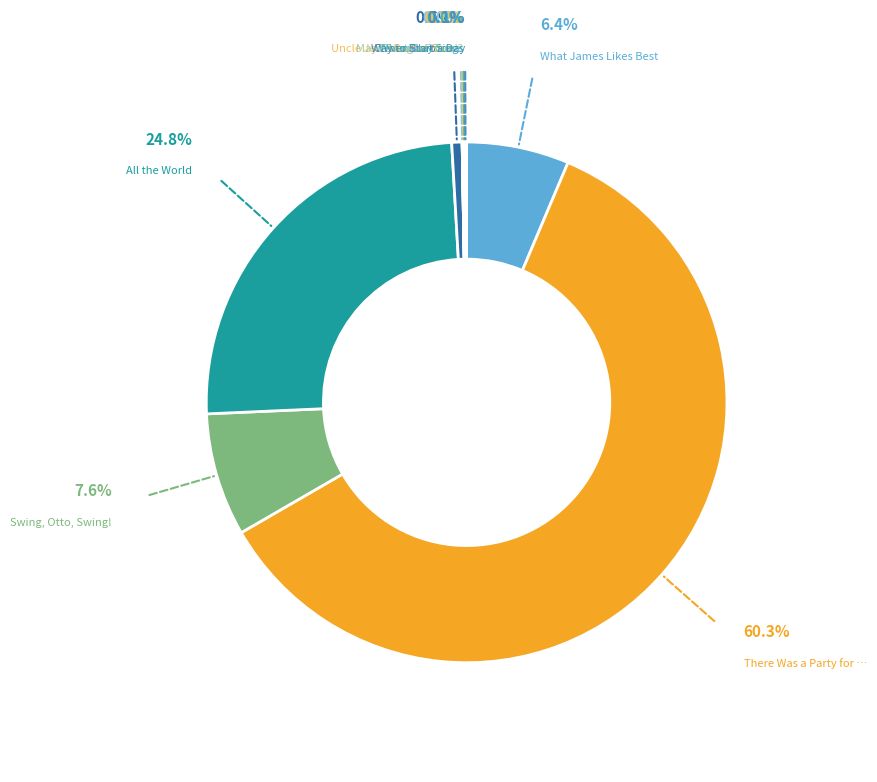

Does any single category account for the majority?

Yes